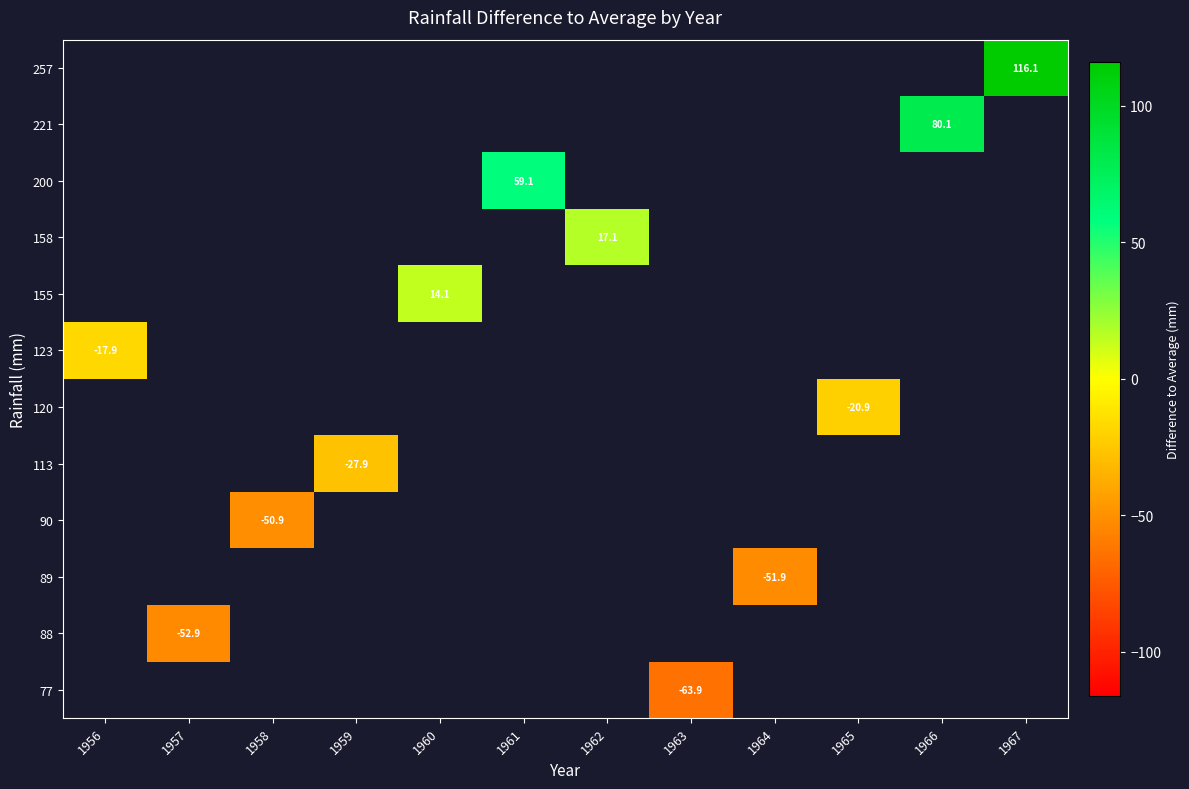

How many positive values does the 257 series have?

1